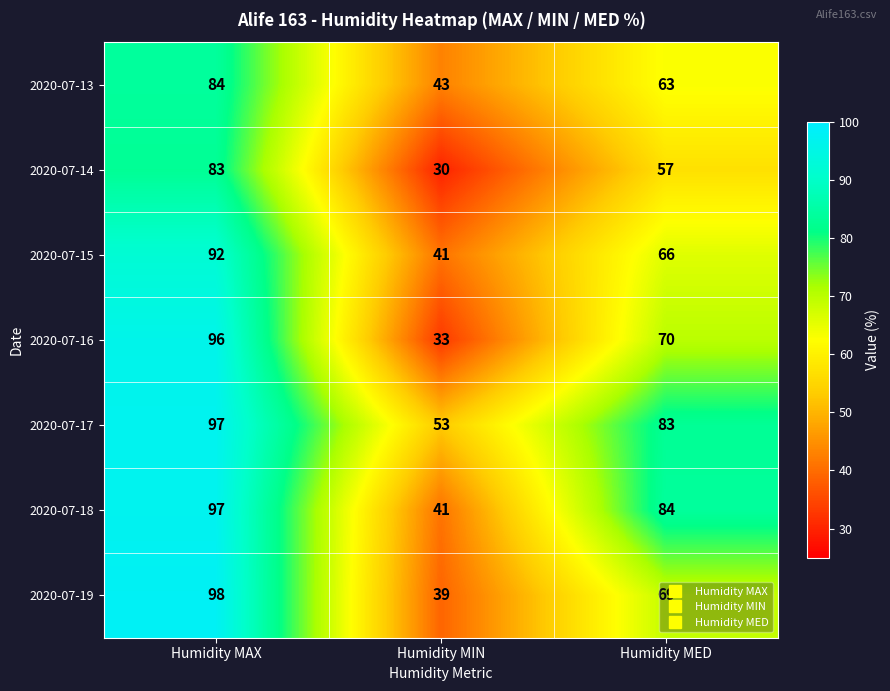

Count the 2020-07-16 values in the range 33 to 96.

3